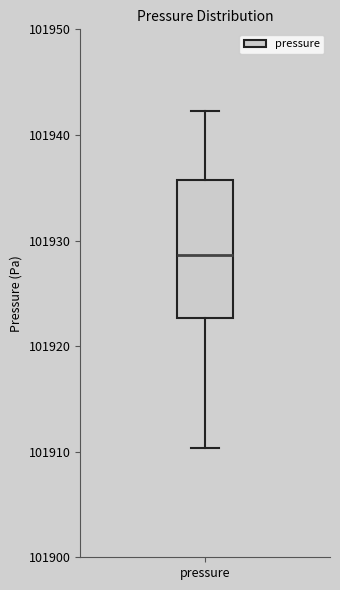

Transcribe this box plot: give where the median line is, the range the box spans, and where the two whiskers end, as read against the y-axis. The values are not printed on the chart, so give them approximately, as read against the axis.

median 101929, box 101923 to 101936, whiskers 101910 to 101942